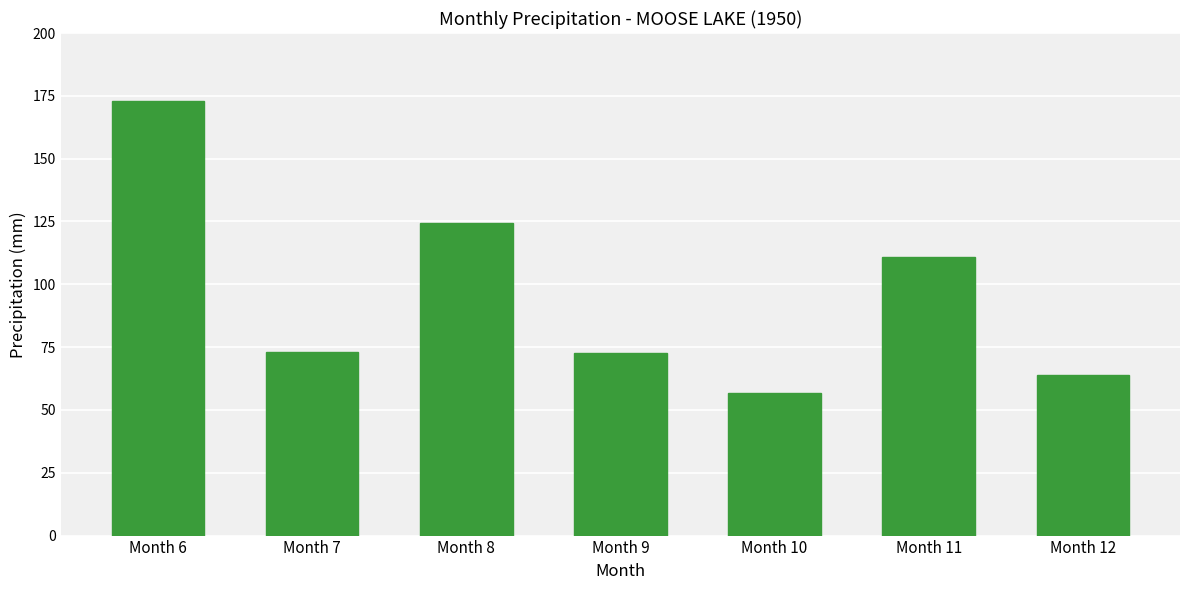

Are the bars grouped side by side (vs. stacked)?

No